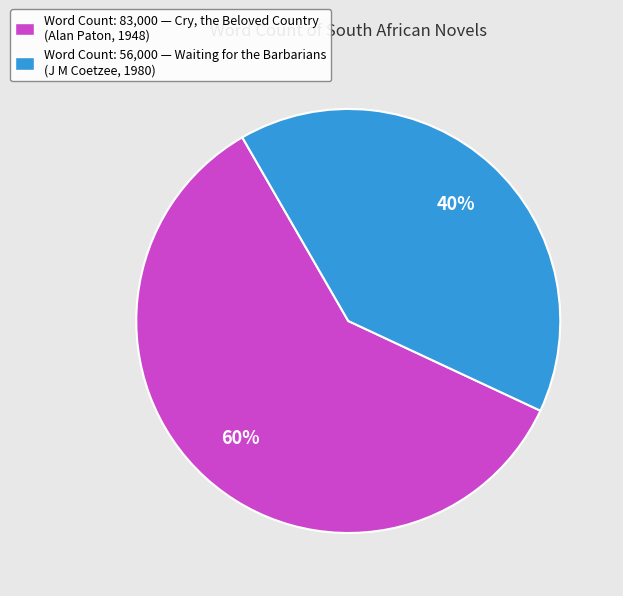

Is it true that Word Count: 83,000 — Cry, the Beloved Country (Alan Paton, 1948) is 45% of the pie?

False